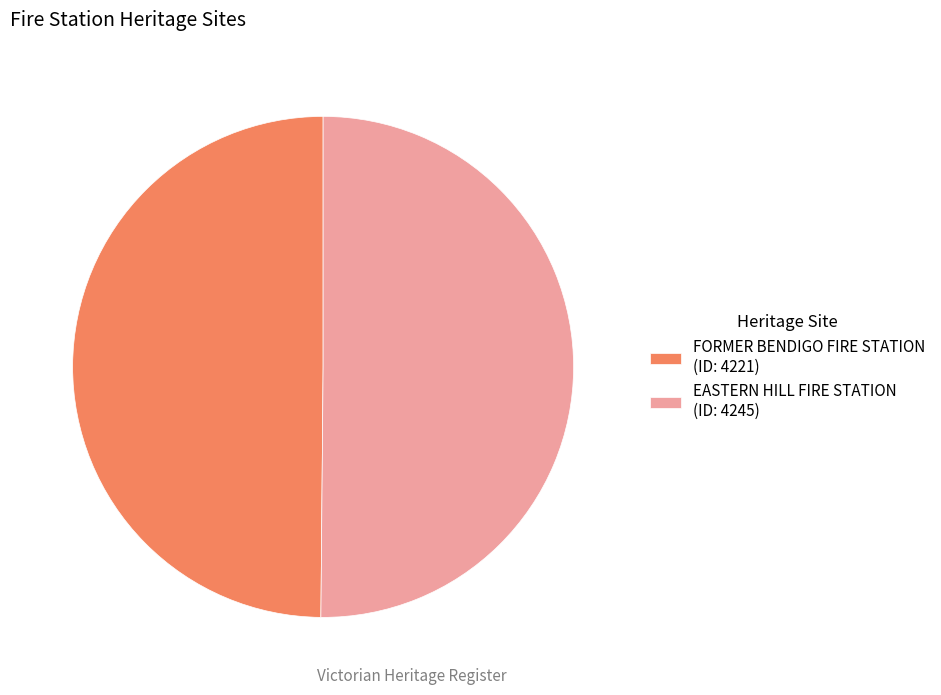

Is the sum of EASTERN HILL FIRE STATION (ID: 4245) and FORMER BENDIGO FIRE STATION (ID: 4221) greater than half?

Yes